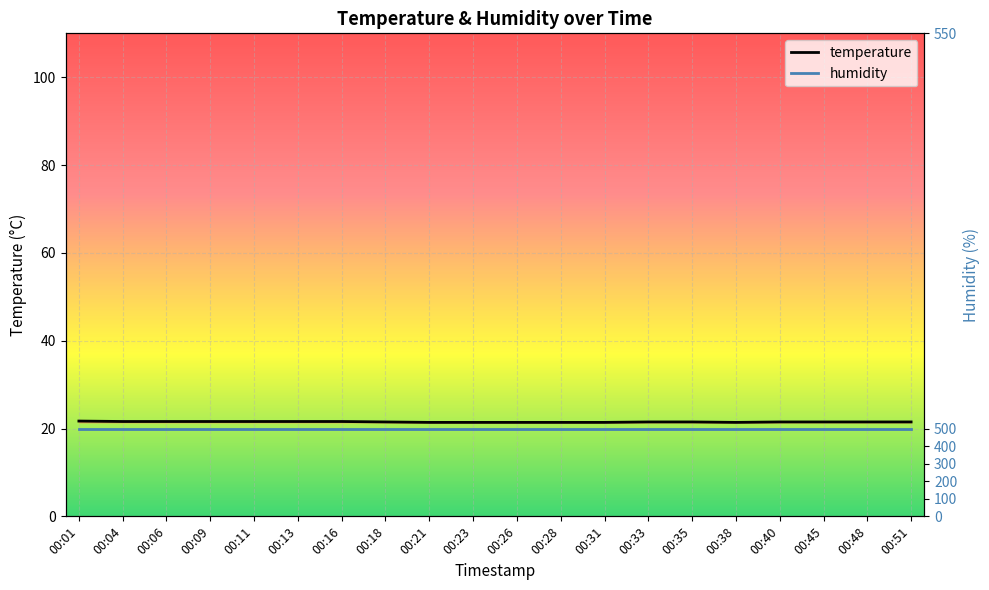

Reading left to right, what are all the values shown in this chart?

temperature: 00:01=21.7	00:04=21.6	00:06=21.6	00:09=21.6	00:11=21.6	00:13=21.6	00:16=21.6	00:18=21.5	00:21=21.4	00:23=21.4	00:26=21.4	00:28=21.4	00:31=21.4	00:33=21.5	00:35=21.5	00:38=21.4	00:40=21.5	00:45=21.5	00:48=21.5	00:51=21.5
humidity: 00:01=20.0	00:04=20.0	00:06=20.0	00:09=20.0	00:11=20.0	00:13=20.0	00:16=20.0	00:18=20.0	00:21=20.0	00:23=20.0	00:26=20.0	00:28=20.0	00:31=20.0	00:33=20.0	00:35=20.0	00:38=20.0	00:40=20.0	00:45=20.0	00:48=20.0	00:51=20.0